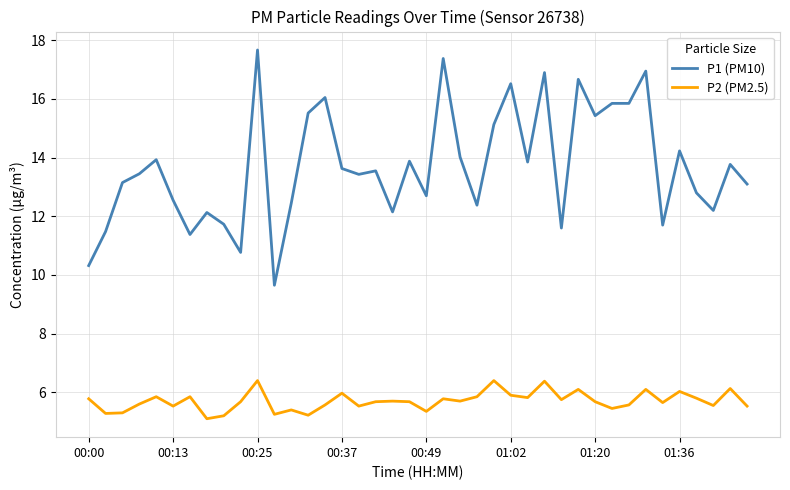

True or false: P2 (PM2.5) and P1 (PM10) intersect in this chart.

False